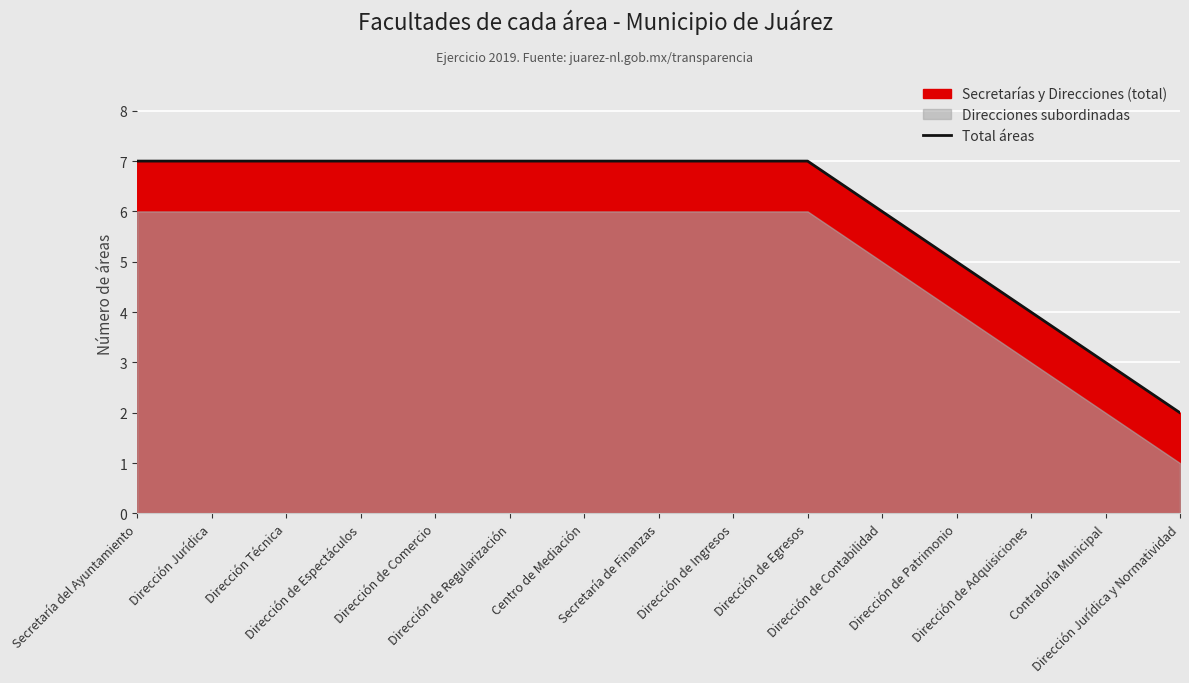

What is the minimum value shown in the chart?

2